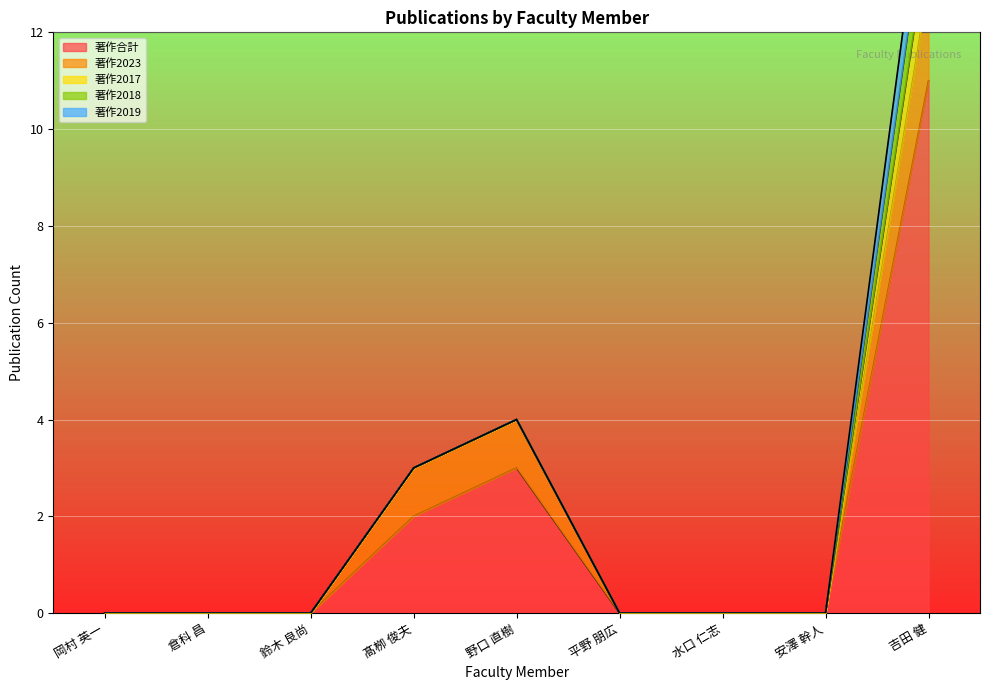

What is the maximum value for 著作合計?

11